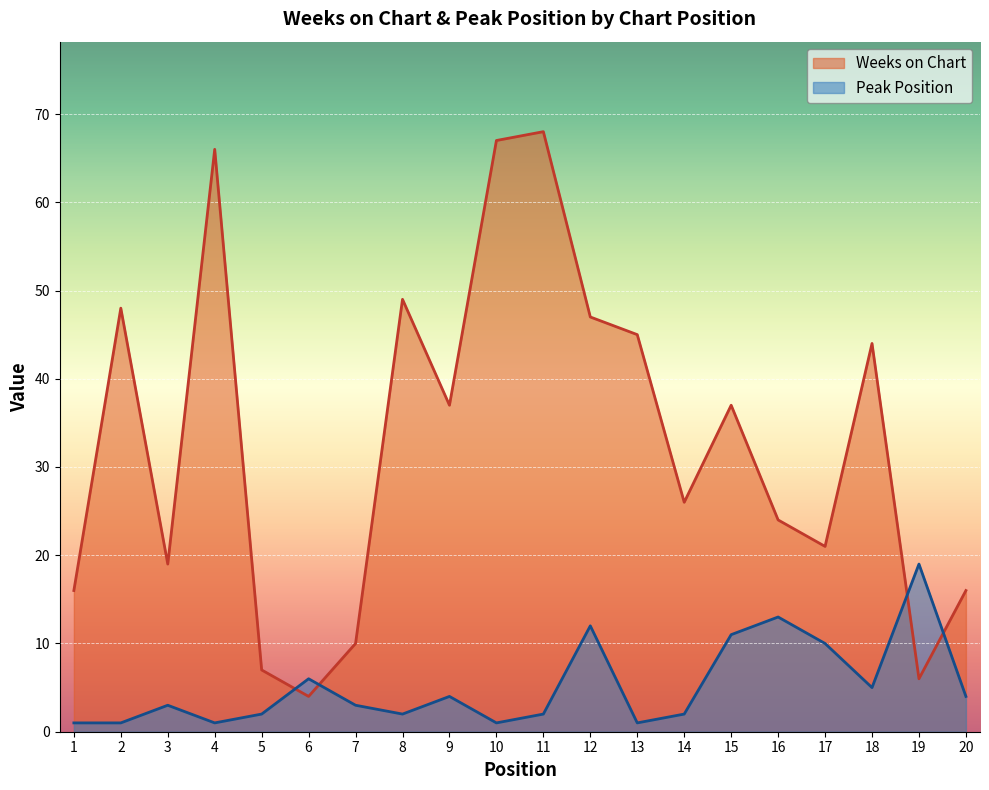

How many intersections are there between Weeks on Chart and Peak Position?

4